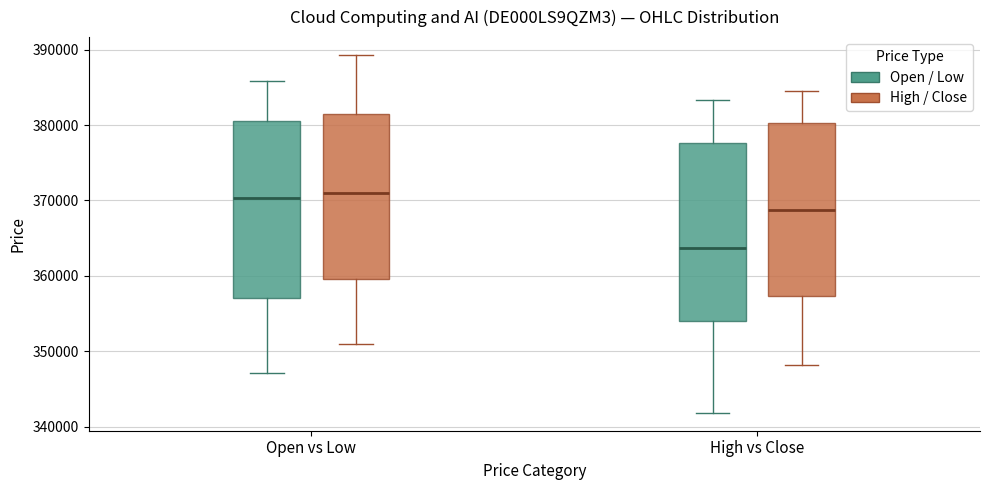

Where is the lower edge of the box for High vs Close (High / Close) on the y-axis? The values are not printed on the chart, so give them approximately, as read against the axis.

357000